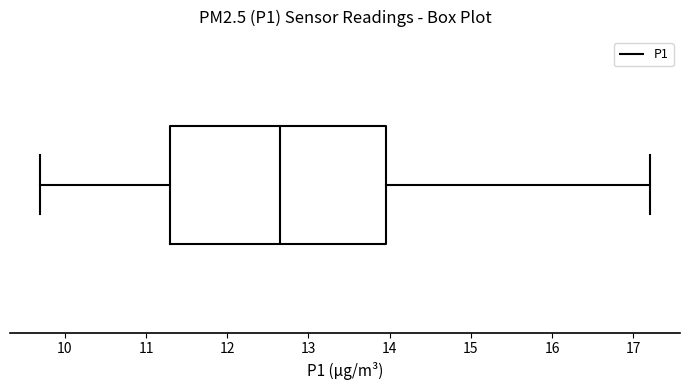

Transcribe this box plot: give where the median line is, the range the box spans, and where the two whiskers end, as read against the x-axis. The values are not printed on the chart, so give them approximately, as read against the axis.

median 12.7, box 11.3 to 14.0, whiskers 9.7 to 17.2